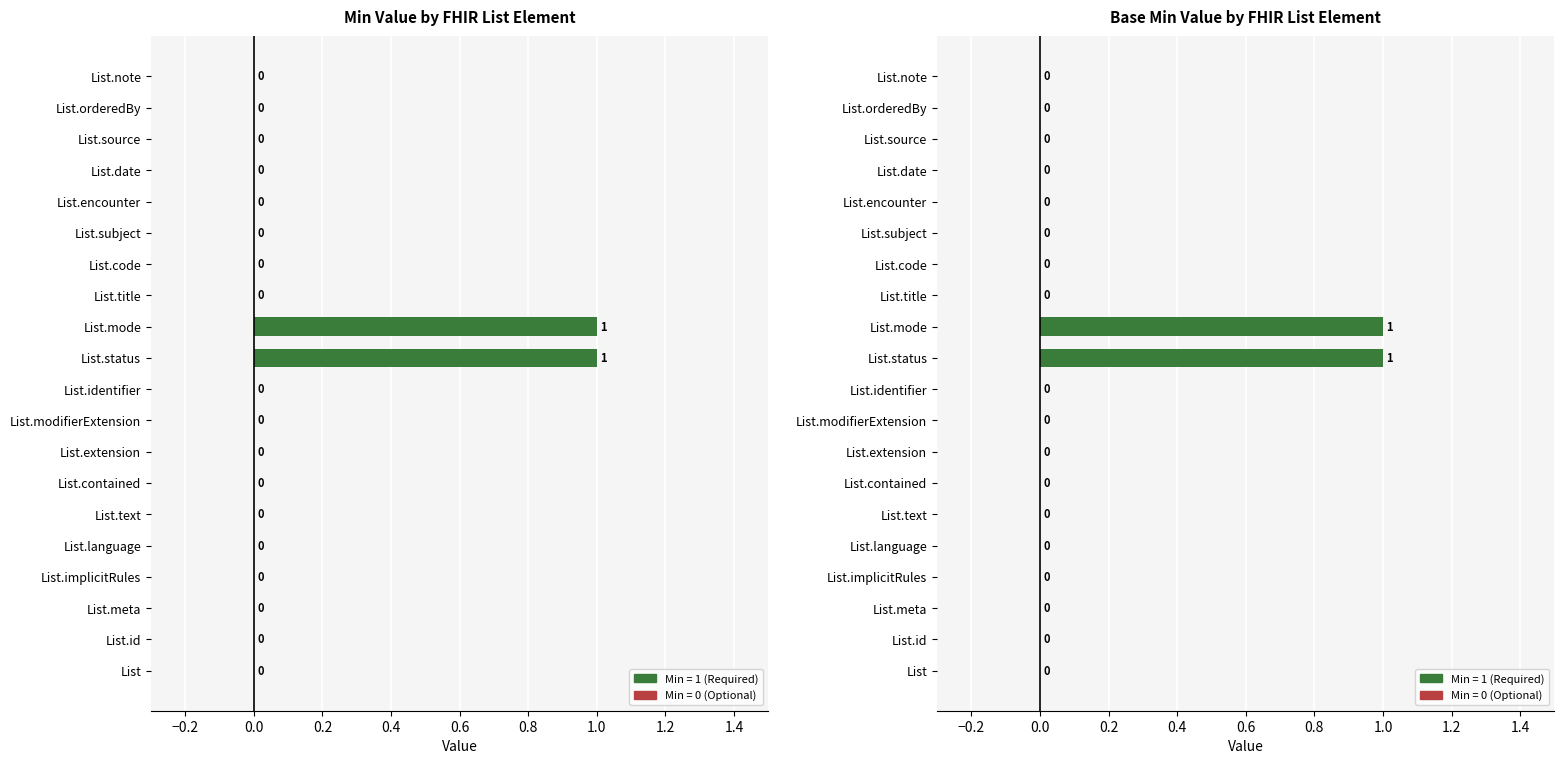

What position from the left is List.subject?

15